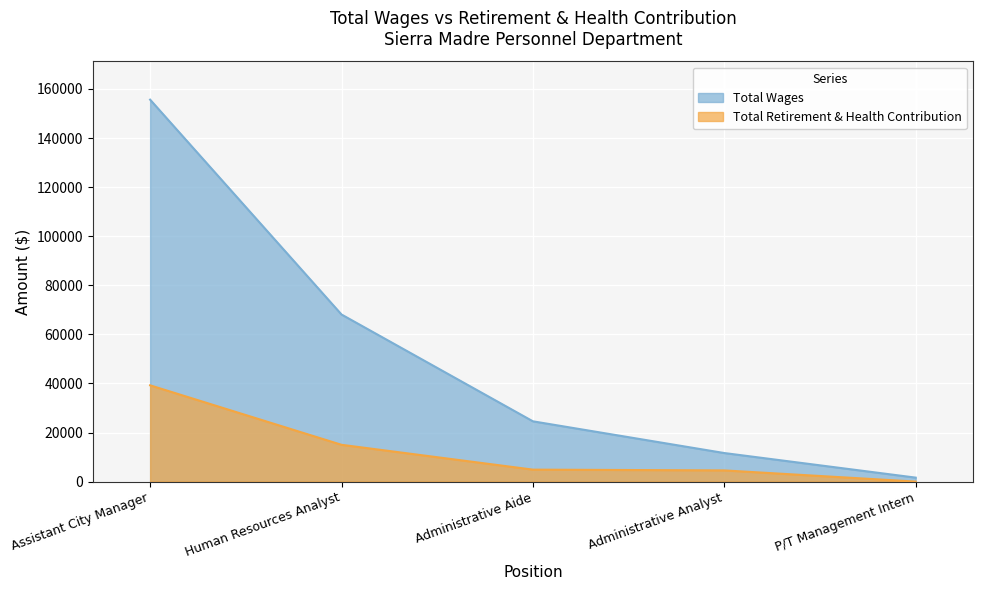

What is the label of the 1st point from the left?

Assistant City Manager